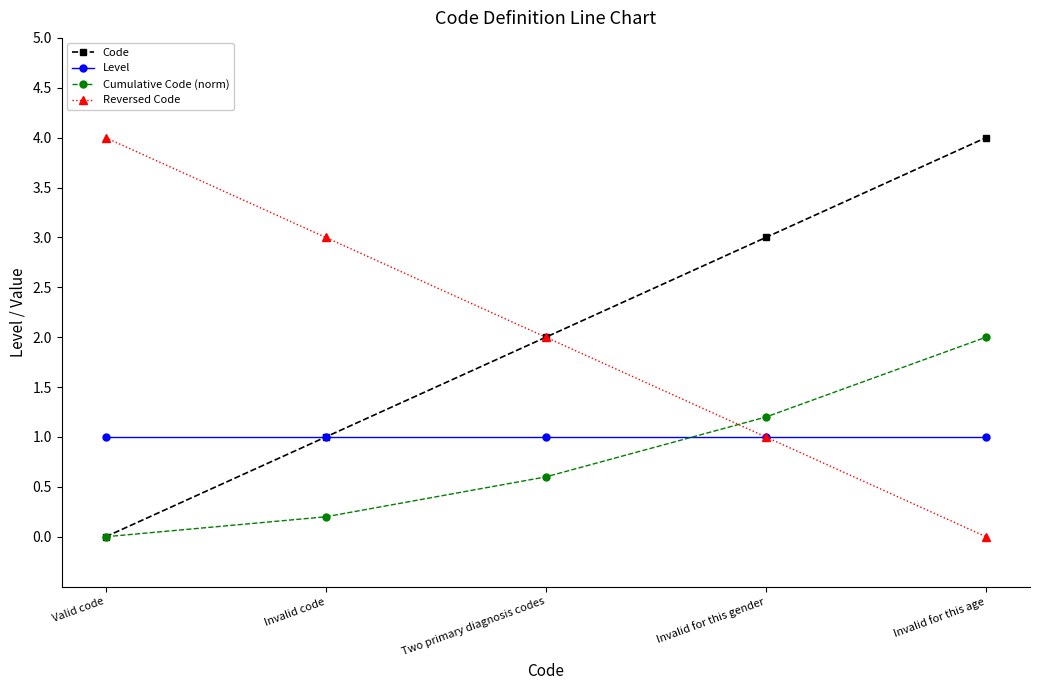

Does the chart display data point markers on the line(s)?

Yes